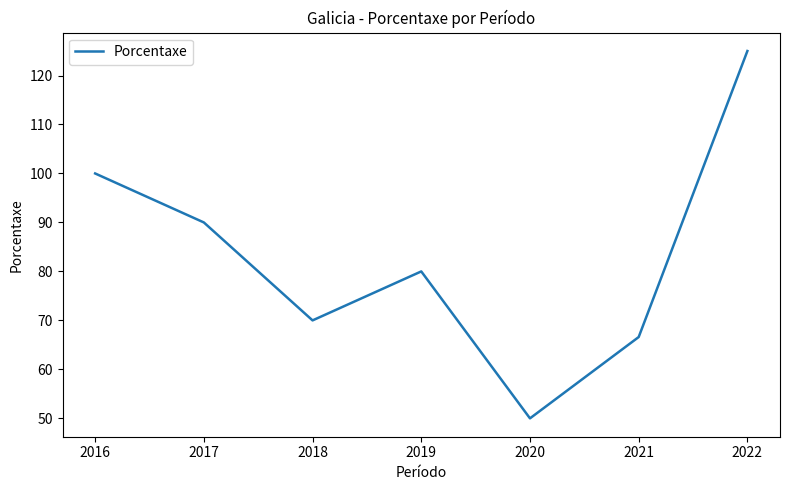

How many series are shown in this chart?

1